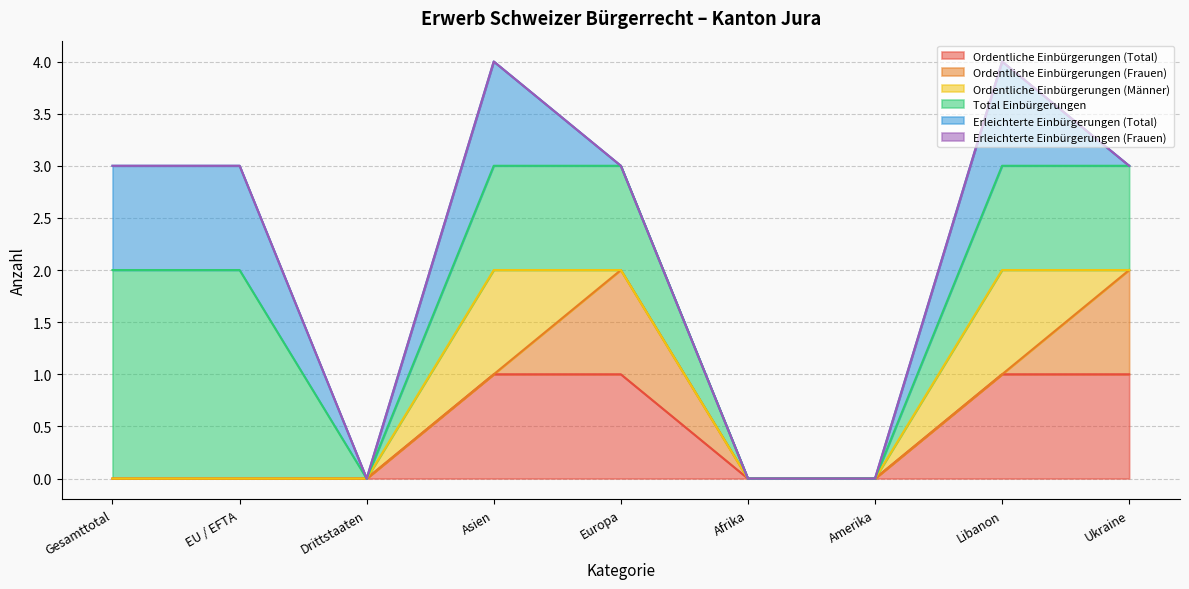

Rank the series at Afrika from highest to lowest value.

Ordentliche Einbürgerungen (Total), Ordentliche Einbürgerungen (Frauen), Ordentliche Einbürgerungen (Männer), Total Einbürgerungen, Erleichterte Einbürgerungen (Total), Erleichterte Einbürgerungen (Frauen)